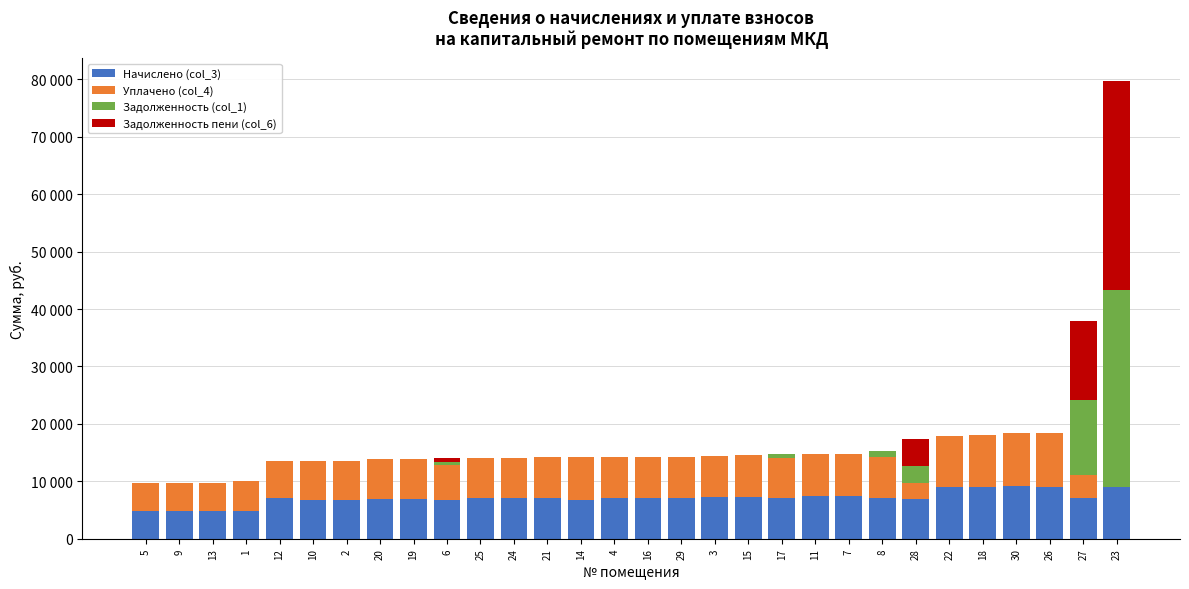

Where is Начислено (col_3) nearest to the value 7004?

25